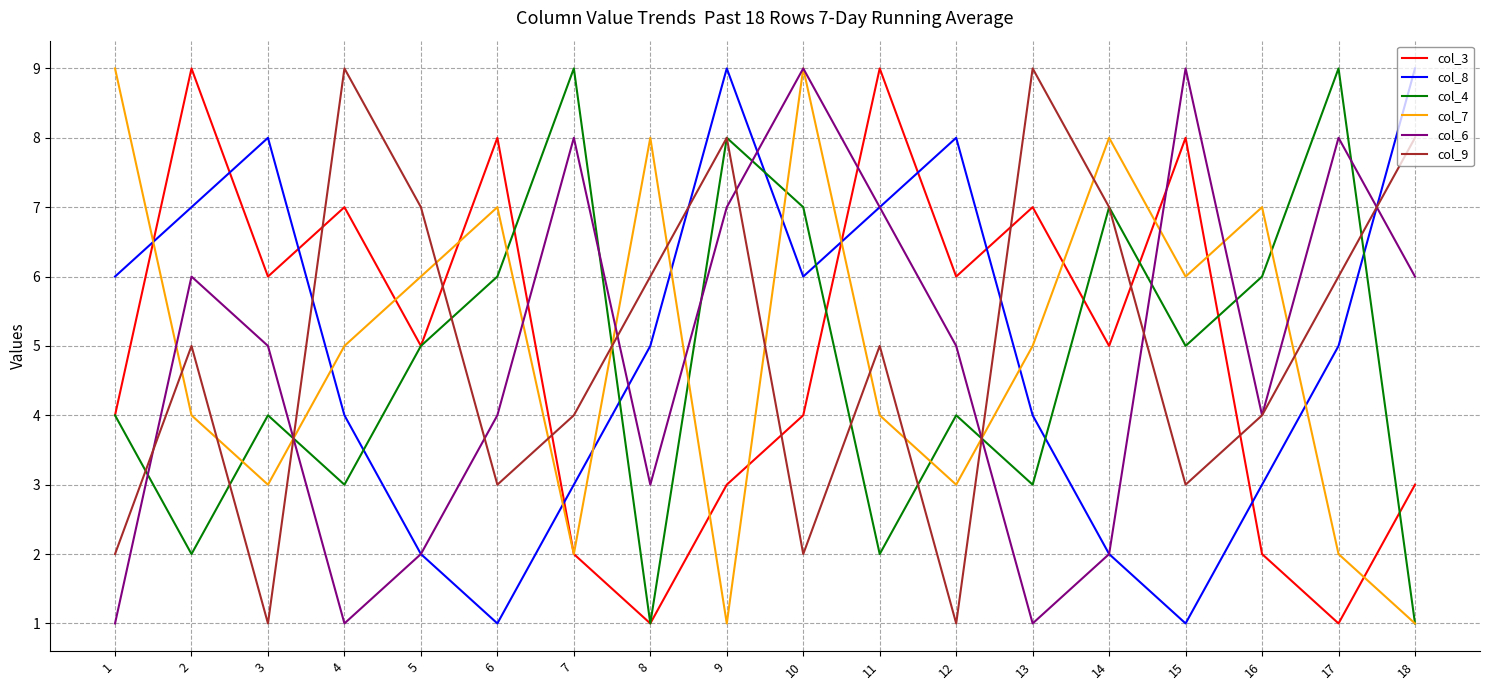

At how many categories does at least one series exceed 5?

18